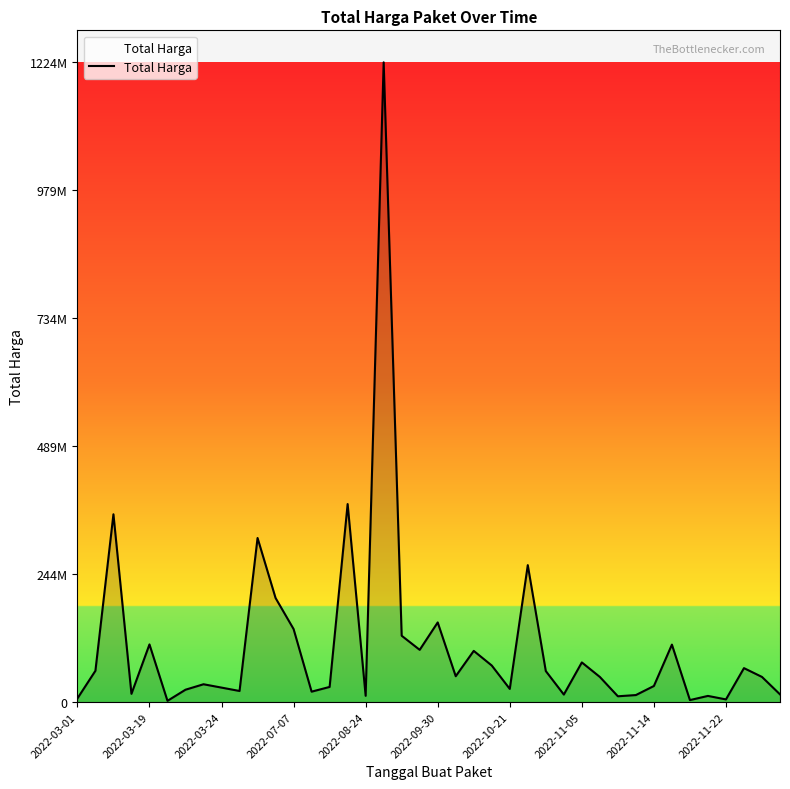

Does the chart have visible grid lines?

No